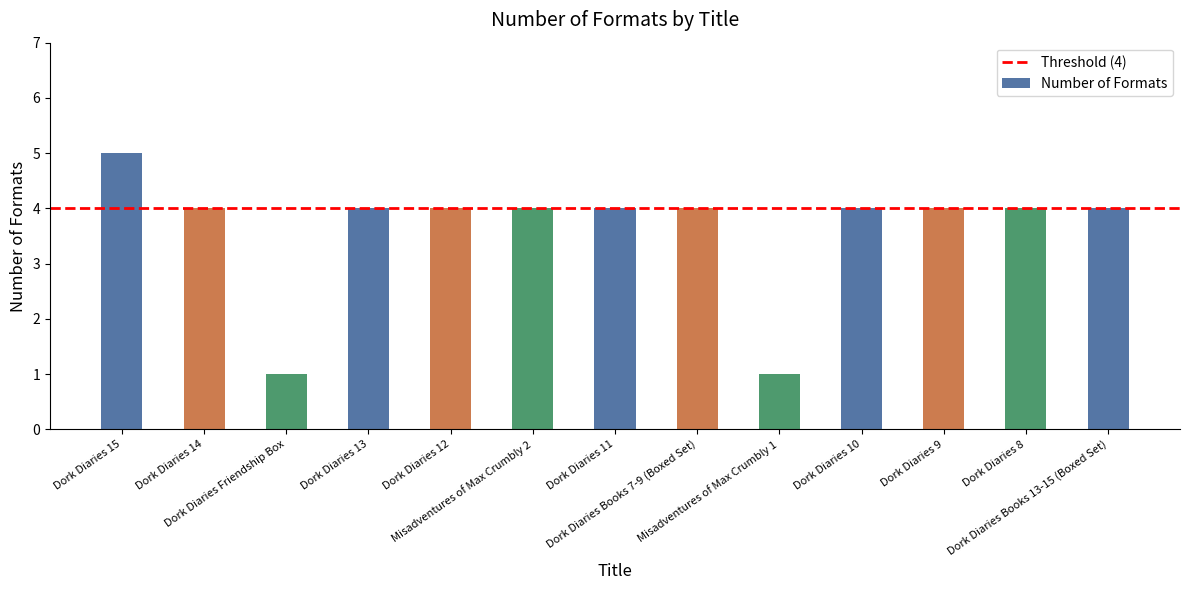

What is the value of the 3rd bar from the left?

1